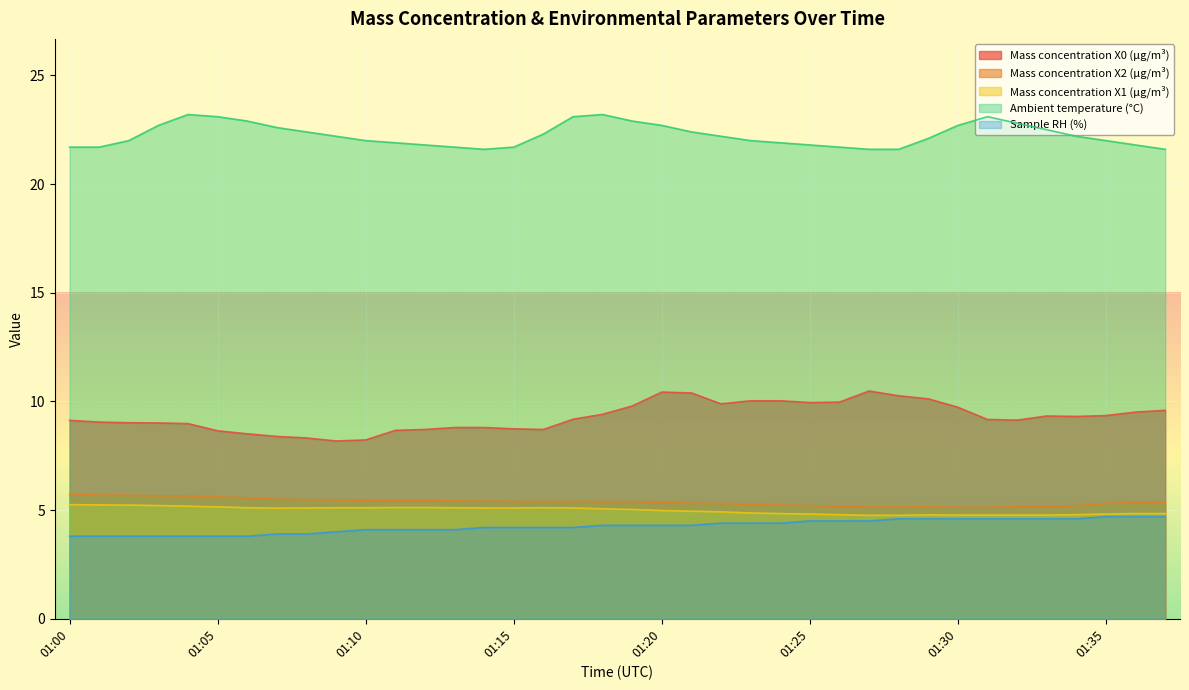

Between 01:03 and 01:25, which series saw the biggest shift?

Mass concentration X0 (μg/m³)